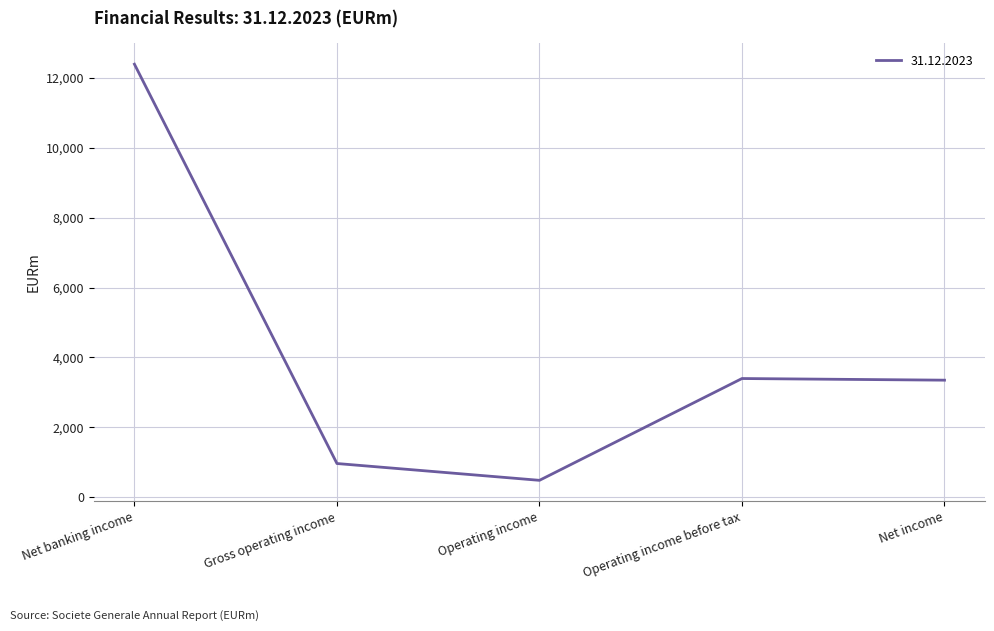

What value does the data have at Operating income, to the nearest 50?

500